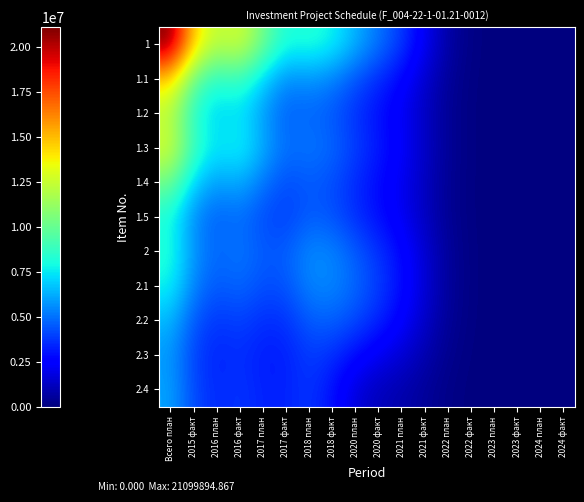

Reading left to right, list all the values displayed in this chart.

1: Всего план=21099894.9	2015 факт=14499362.3	2016 план=12051991.3	2016 факт=12900406.1	2017 план=10255442.9	2017 факт=7972931.2	2018 план=8312954.2	2018 факт=7756503.0	2020 план=6348493.2	2020 факт=5096652.1	2021 план=3856359.6	2021 факт=2186105.9	2022 план=725102.2	2022 факт=125749.7	2023 план=11005.5	2023 факт=483.5	2024 план=0.0	2024 факт=0.0
1.1: Всего план=14499362.3	2015 факт=9963628.3	2016 план=8281852.2	2016 факт=8864874.9	2017 план=7047376.4	2017 факт=5479024.5	2018 план=5712799.0	2018 факт=5330415.4	2020 план=4362806.0	2020 факт=3502516.9	2021 план=2650164.1	2021 факт=1502333.8	2022 план=498304.1	2022 факт=86417.6	2023 план=7563.2	2023 факт=332.3	2024 план=0.0	2024 факт=0.0
1.2: Всего план=12051991.3	2015 факт=8281852.2	2016 план=6883969.1	2016 факт=7368834.6	2017 план=5859417.4	2017 факт=4558806.9	2018 план=4755722.0	2018 факт=4437812.6	2020 план=3632267.2	2020 факт=2916032.5	2021 план=2206403.2	2021 факт=1250773.2	2022 план=414864.8	2022 факт=71947.3	2023 план=6296.8	2023 факт=276.7	2024 план=0.0	2024 факт=0.0
1.3: Всего план=12900406.1	2015 факт=8864874.9	2016 план=7368834.6	2016 факт=7890533.4	2017 план=6288814.2	2017 факт=4928966.0	2018 план=5167623.2	2018 факт=4826672.0	2020 план=3950978.9	2020 факт=3171932.6	2021 план=2400013.9	2021 факт=1360521.5	2022 план=451266.1	2022 факт=78260.1	2023 план=6849.3	2023 факт=300.9	2024 план=0.0	2024 факт=0.0
1.4: Всего план=10255442.9	2015 факт=7047376.4	2016 план=5859417.4	2016 факт=6288814.2	2017 план=5091262.7	2017 факт=4185786.2	2018 план=4527411.0	2018 факт=4254024.2	2020 план=3485910.9	2020 факт=2799045.3	2021 план=2117543.3	2021 факт=1200254.6	2022 план=398091.9	2022 факт=69037.7	2023 план=6042.1	2023 факт=265.5	2024 план=0.0	2024 факт=0.0
1.5: Всего план=7972931.2	2015 факт=5479024.5	2016 план=4558806.9	2016 факт=4928965.9	2017 план=4185785.3	2017 факт=3918012.7	2018 план=4566103.2	2018 факт=4361834.0	2020 план=3597595.2	2020 факт=2893109.9	2021 план=2185176.0	2021 факт=1237090.4	2022 план=410138.4	2022 факт=71118.7	2023 план=6224.0	2023 факт=273.5	2024 план=0.0	2024 факт=0.0
2: Всего план=8313437.8	2015 факт=5713131.3	2016 план=4755998.6	2016 факт=5167923.2	2017 план=4527655.7	2017 факт=4566197.1	2018 план=5548218.6	2018 факт=5417270.4	2020 план=4561788.8	2020 факт=3688399.5	2021 план=2768860.3	2021 факт=1560319.5	2022 план=516477.5	2022 факт=89519.2	2023 план=7833.2	2023 факт=344.2	2024 план=0.0	2024 факт=0.0
2.1: Всего план=7767508.5	2015 факт=5337978.6	2016 план=4444109.4	2016 факт=4833510.5	2017 план=4259820.5	2017 факт=4365424.2	2018 план=5412686.4	2018 факт=5480706.1	2020 план=4810918.8	2020 факт=3929232.2	2021 план=2911840.5	2021 факт=1625020.3	2022 план=536079.4	2022 факт=92830.7	2023 план=8120.4	2023 факт=356.8	2024 план=0.0	2024 факт=0.0
2.2: Всего план=6474242.9	2015 факт=4449223.6	2016 план=3704214.5	2016 факт=4029172.7	2017 план=3553440.5	2017 факт=3651801.0	2018 план=4559106.6	2018 факт=4684798.3	2020 план=4174076.8	2020 факт=3406765.6	2021 план=2497379.3	2021 факт=1383790.2	2022 план=455381.7	2022 факт=78803.9	2023 план=6891.8	2023 факт=302.8	2024 план=0.0	2024 факт=0.0
2.3: Всего план=5821754.4	2015 факт=4000821.1	2016 план=3330897.3	2016 факт=3622982.8	2017 план=3192221.7	2017 факт=3247543.2	2018 план=3891441.6	2018 факт=3607456.4	2020 план=2815836.4	2020 факт=2171875.4	2021 план=1607079.8	2021 факт=902845.1	2022 план=298649.4	2022 факт=51756.2	2023 план=4528.6	2023 факт=199.0	2024 план=0.0	2024 факт=0.0
2.4: Всего план=6042465.5	2015 факт=4152498.0	2016 план=3457176.4	2016 факт=3760149.8	2017 план=3309022.7	2017 факт=3322601.6	2018 план=3764642.9	2018 факт=2948905.1	2020 план=1695614.1	2020 факт=1099531.7	2021 план=853505.6	2021 факт=505911.7	2022 план=170535.1	2022 факт=29707.3	2023 план=2603.9	2023 факт=114.4	2024 план=0.0	2024 факт=0.0